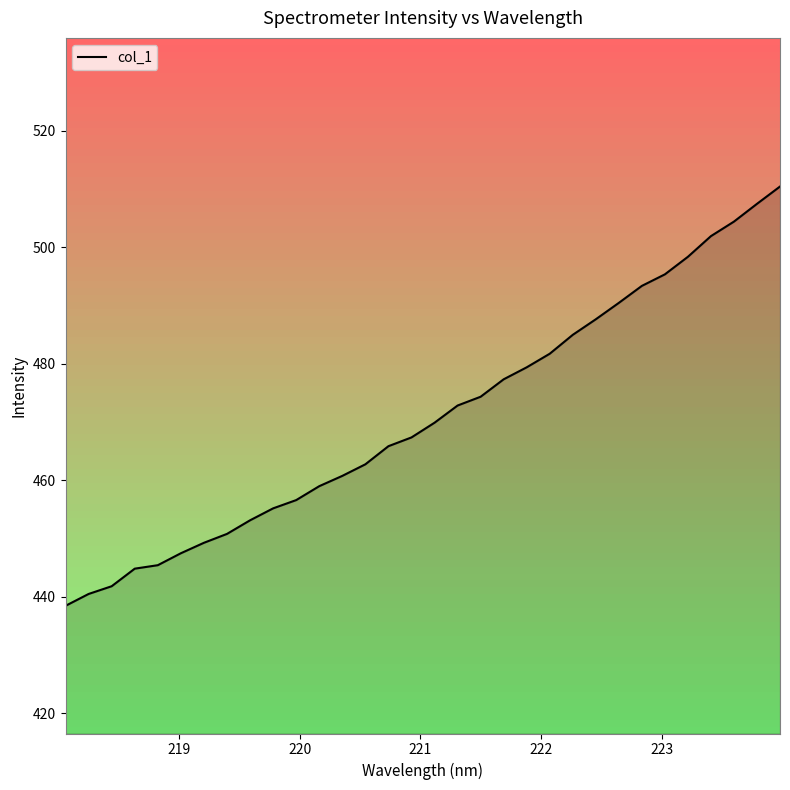

What is the average value?

470.9